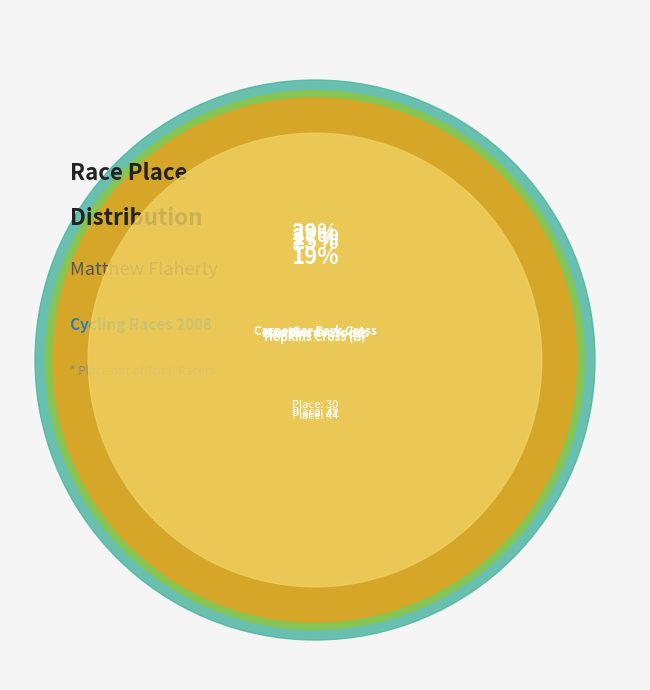

Does Hawthorne Woods account for over 50% of the chart?

No